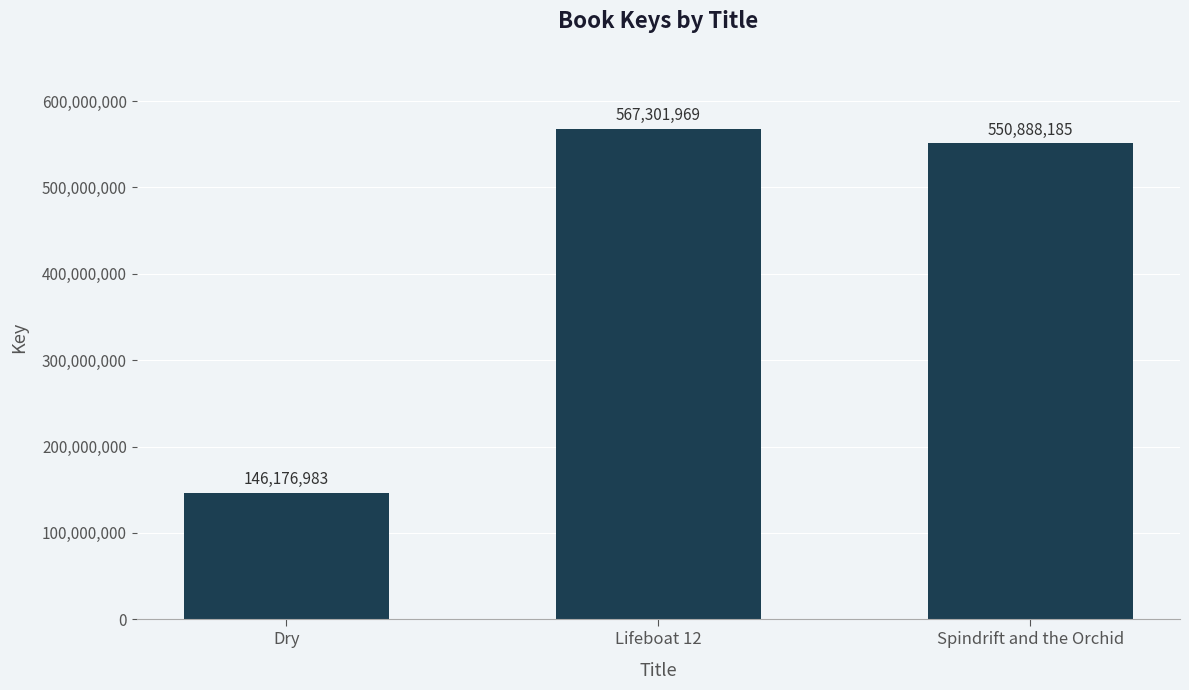

Reading right to left, what are all the values shown in this chart?

550888185	567301969	146176983